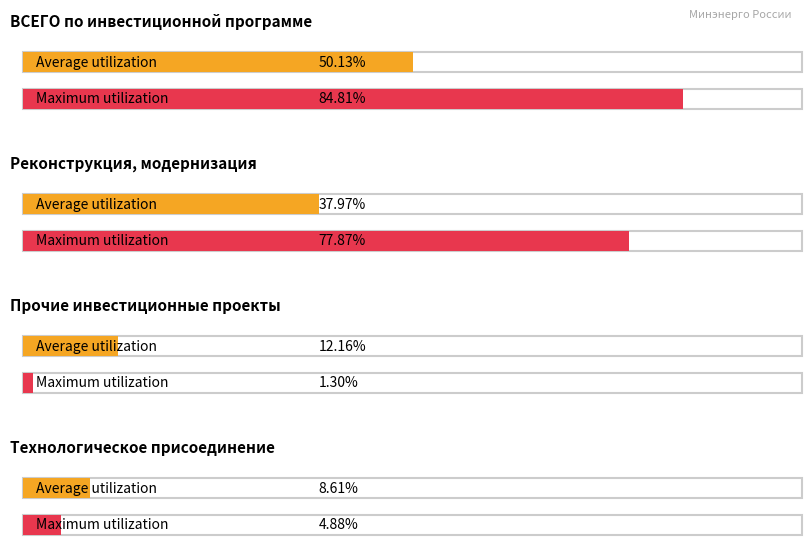

Count the number of data series in this chart.

2